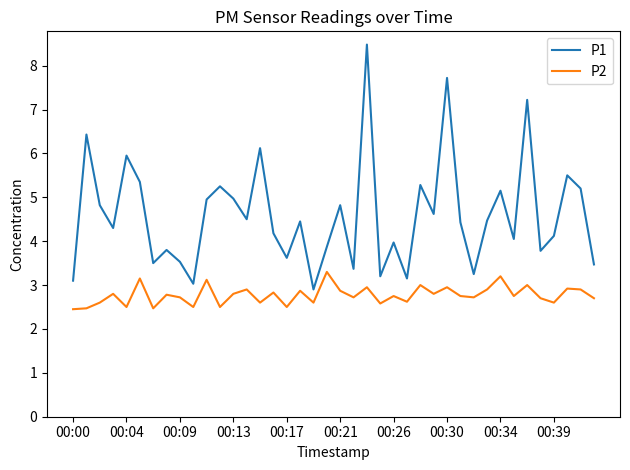

True or false: P2 and P1 intersect in this chart.

False